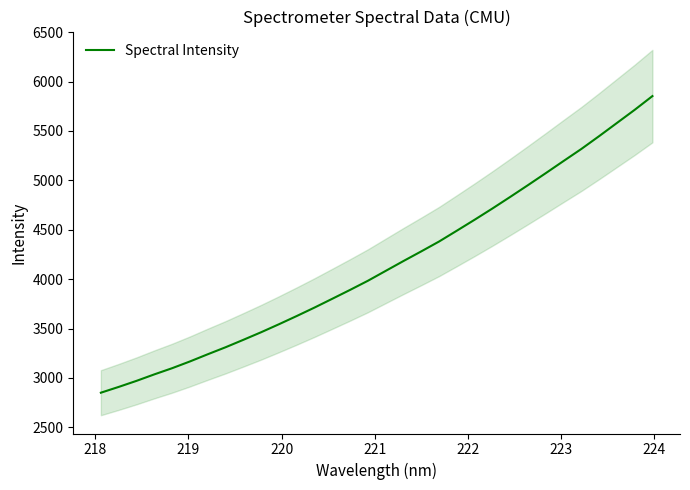

How many data points are above 4084?

16